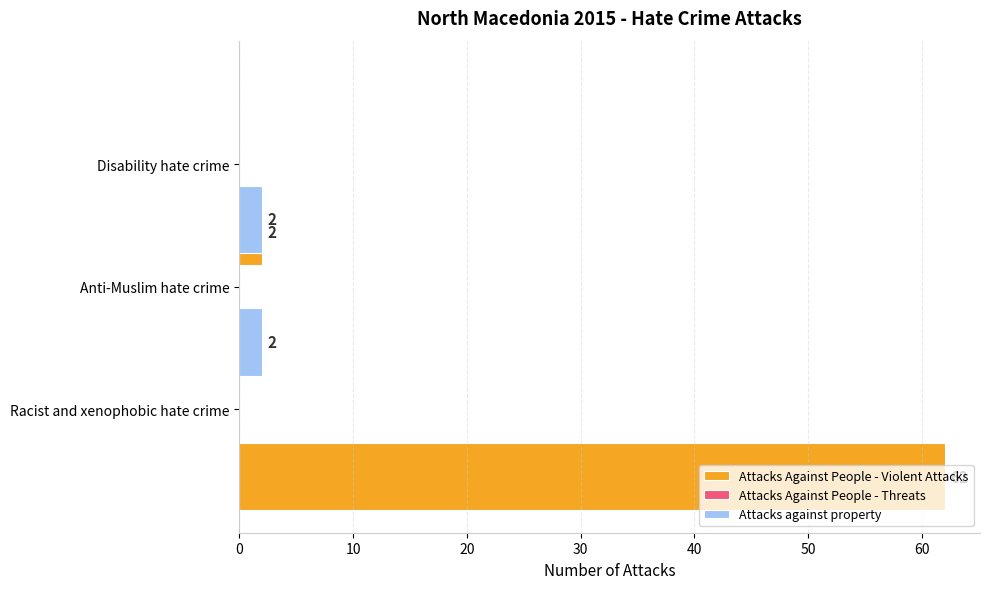

What is the maximum value for Attacks against property?

2.0